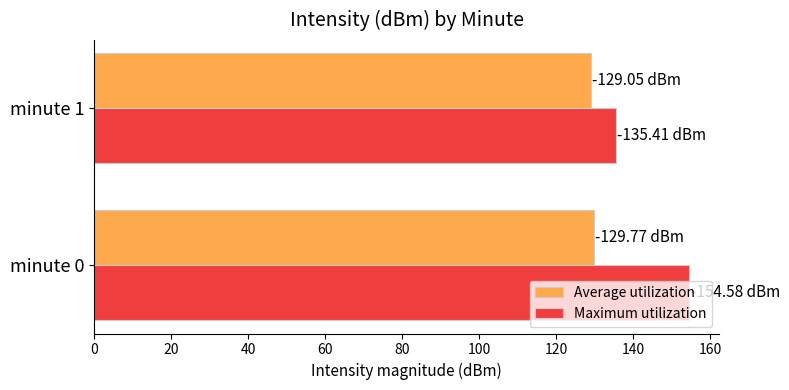

At which category is the sum across all series the highest?

minute 0